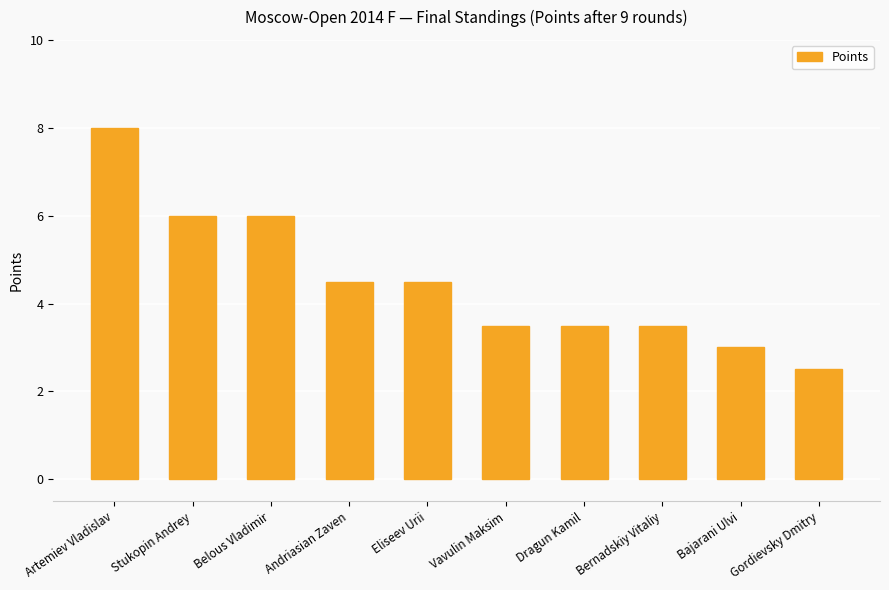

What value does the data have at Artemiev Vladislav?

8.0